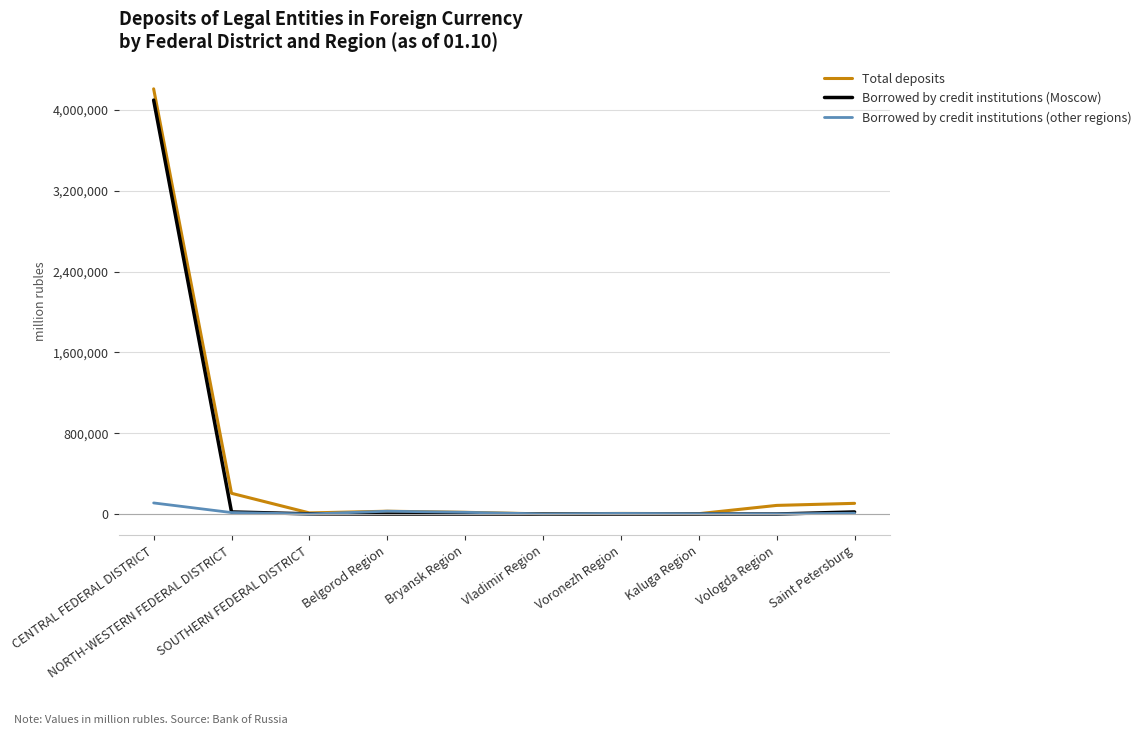

What is the greatest value displayed?

4210460